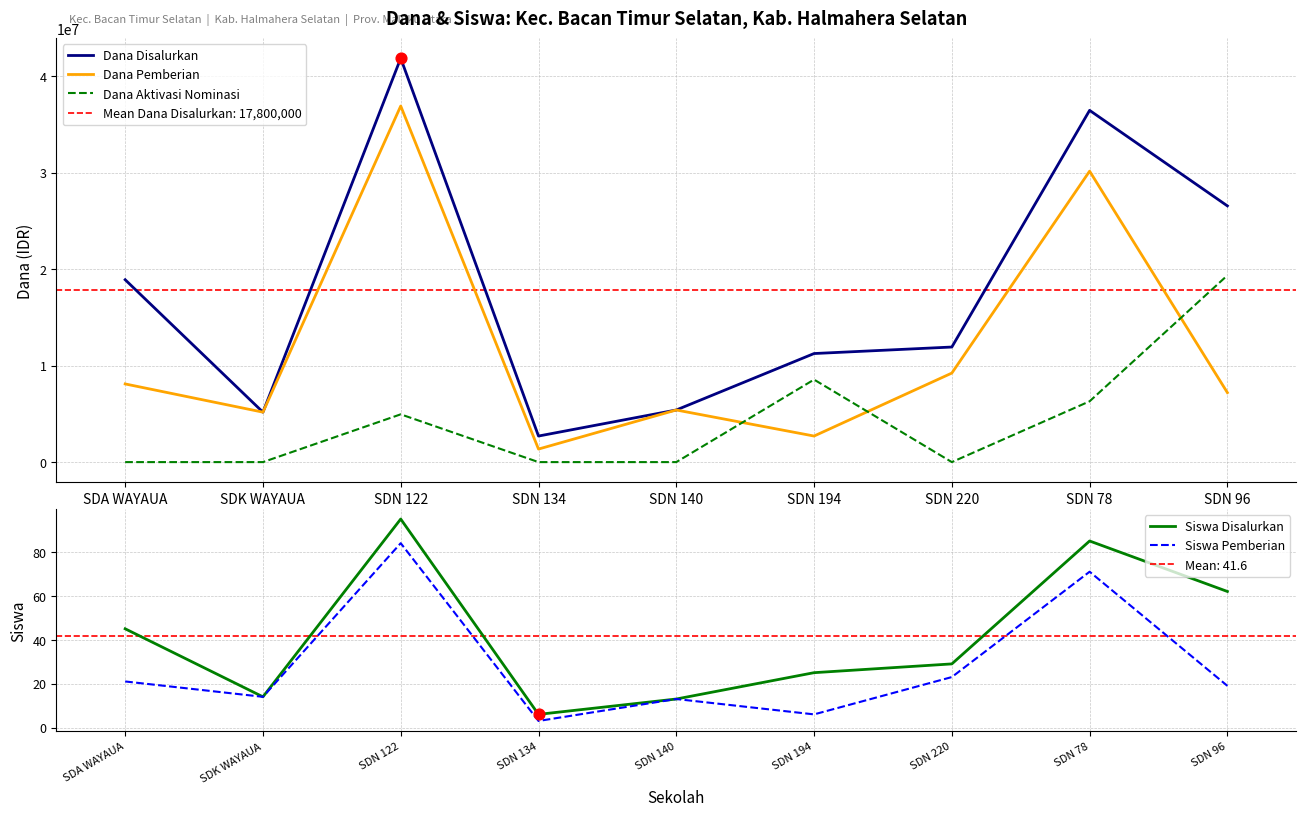

What are all the series names shown in the legend?

Dana Disalurkan, Dana Pemberian, Dana Aktivasi Nominasi, Siswa Disalurkan, Siswa Pemberian